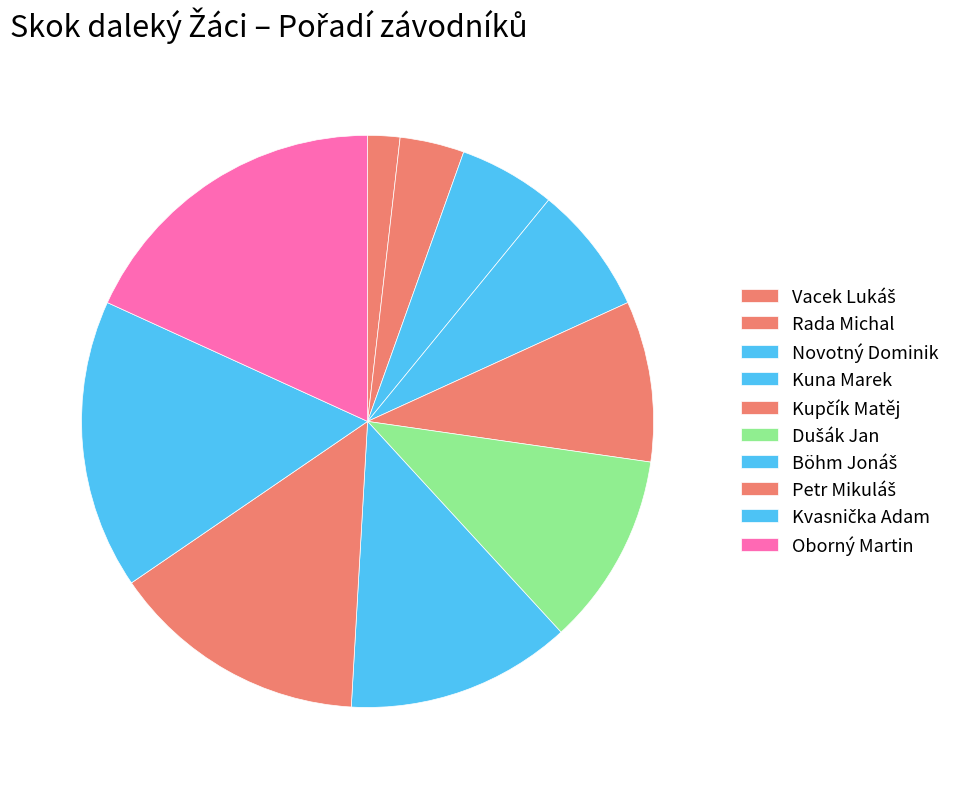

What is the change in value from Kupčík Matěj to Kvasnička Adam?

+4